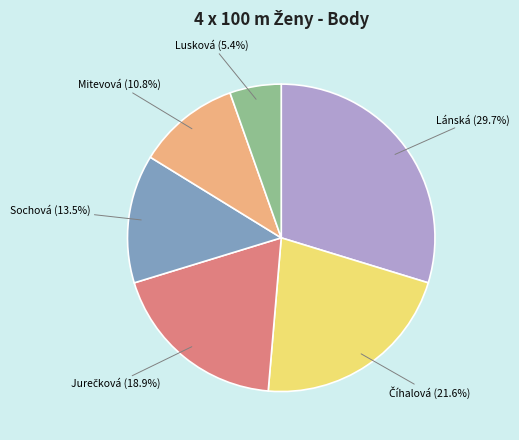

Is there any slice that represents more than half of the pie?

No